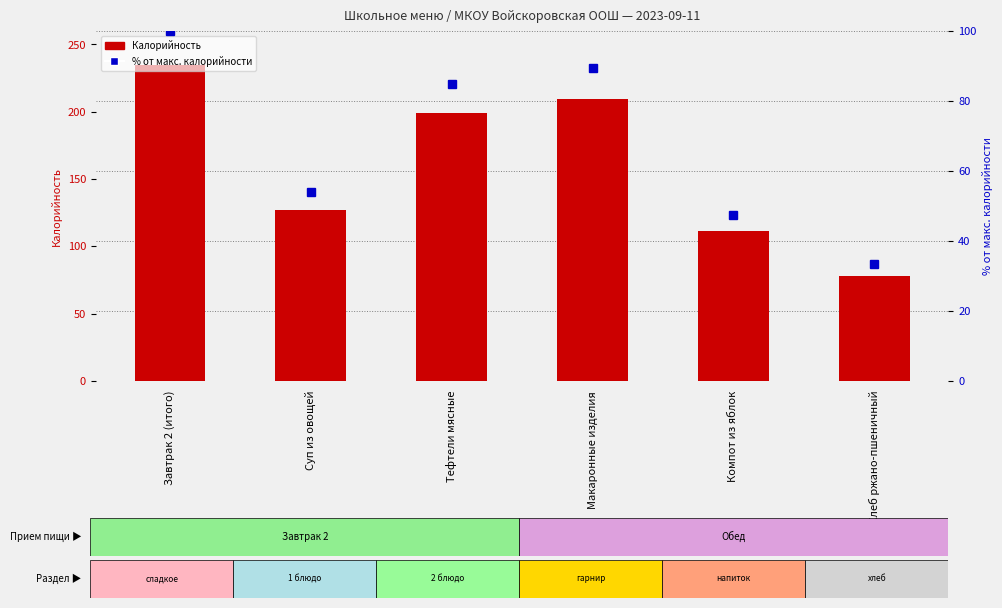

What is the label of the 3rd bar from the left?

Тефтели мясные